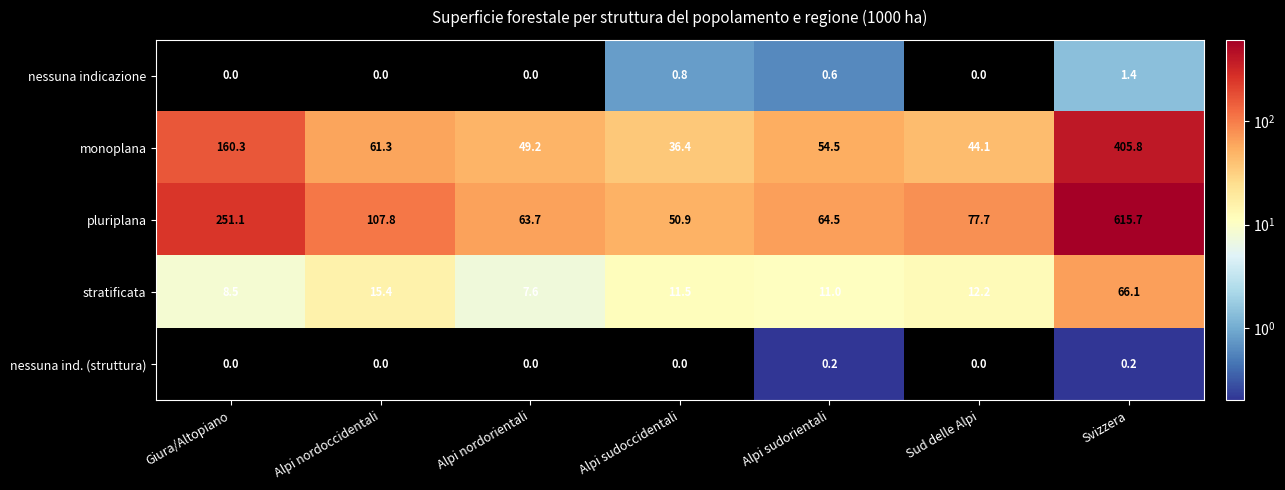

Is the value of nessuna ind. (struttura) at Giura/Altopiano greater than the value of stratificata at Alpi sudoccidentali?

No